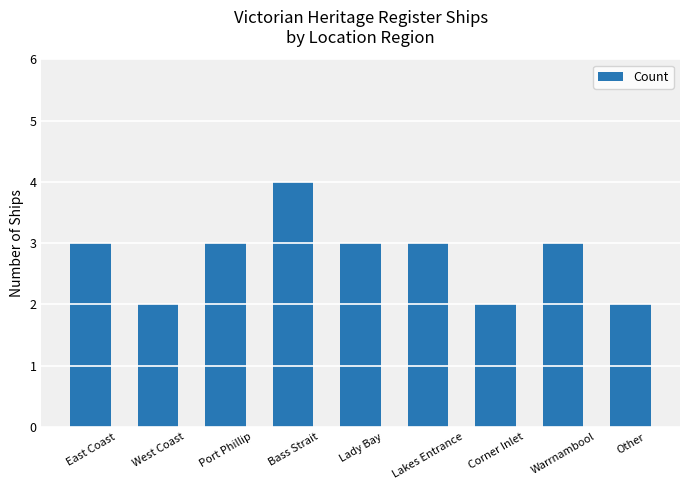

Which label corresponds to the largest value in the chart?

Bass Strait